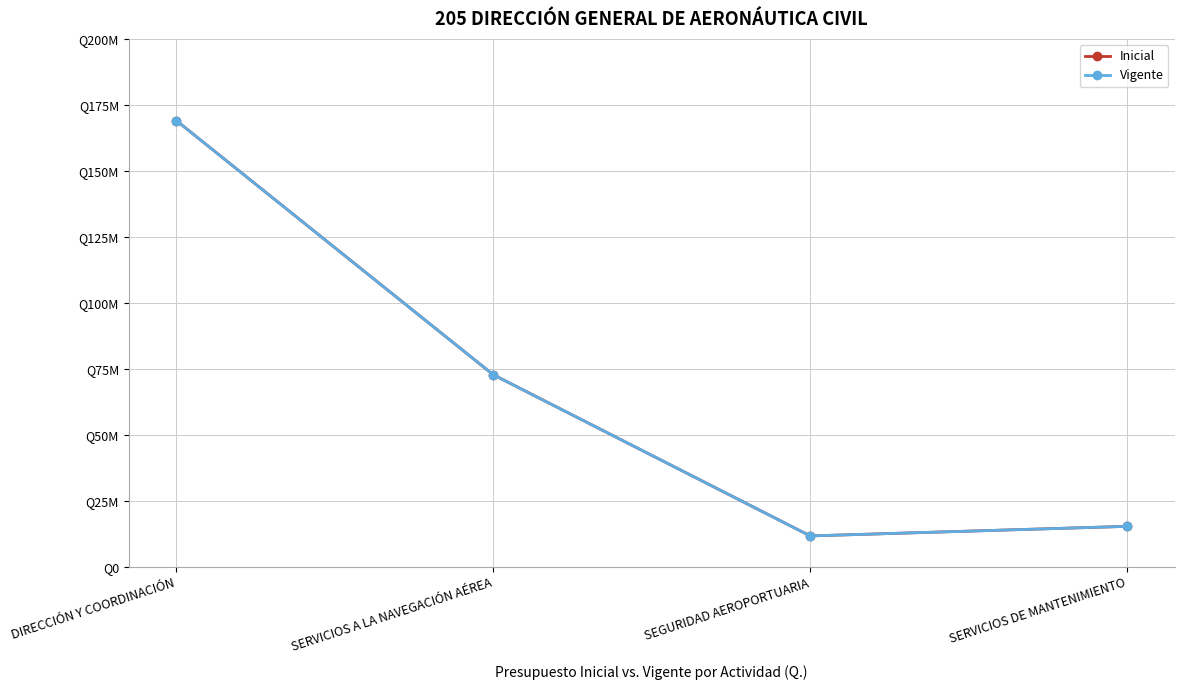

What is the label of the 1st point from the left?

DIRECCIÓN Y COORDINACIÓN